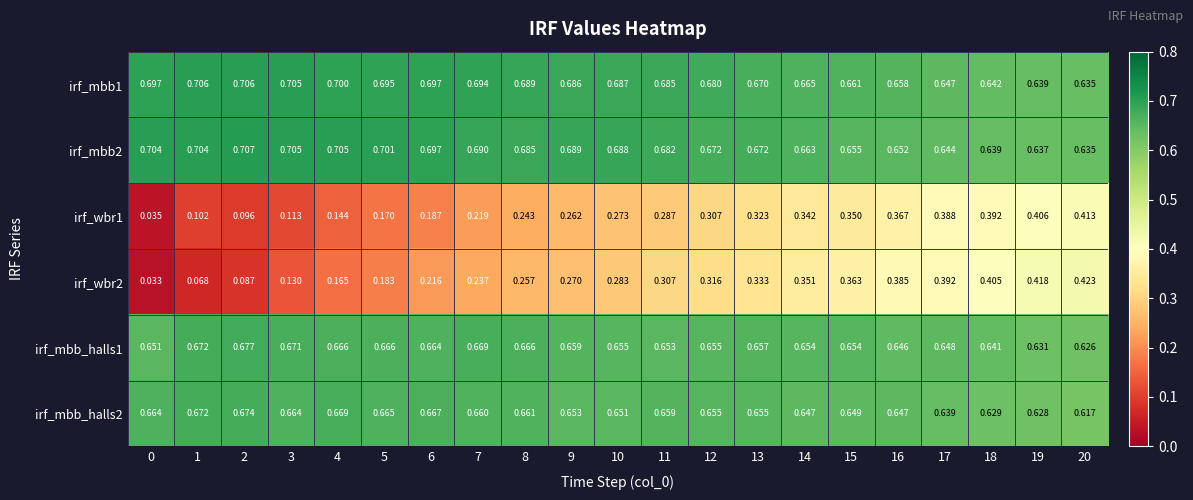

Which series has the largest total across all categories?

irf_mbb1